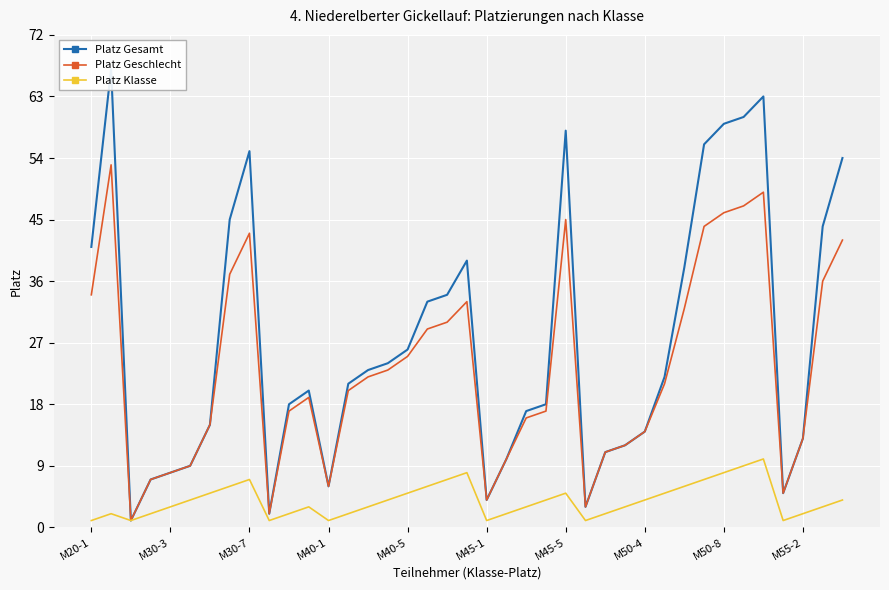

Read the Platz Geschlecht value at 11, to the nearest 10.

20